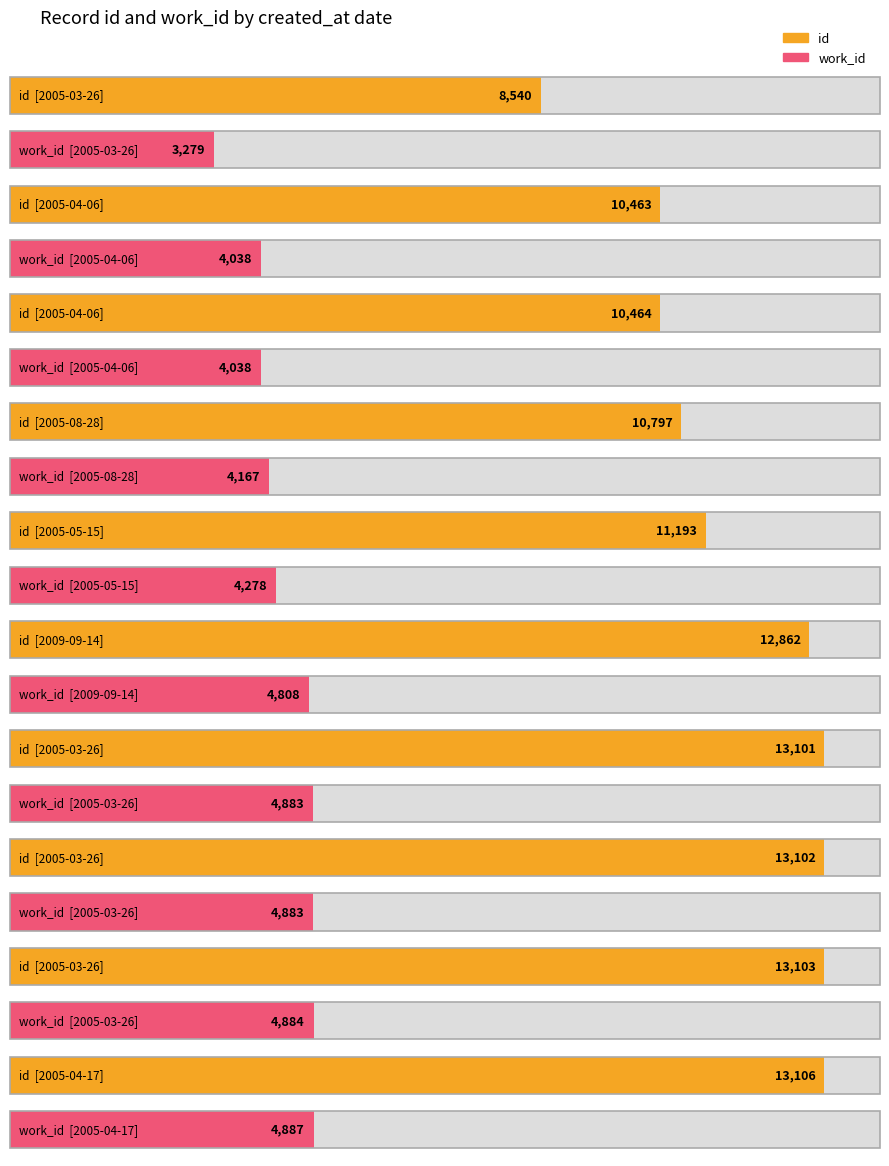

Which category has the highest value across all series?

2005-04-17